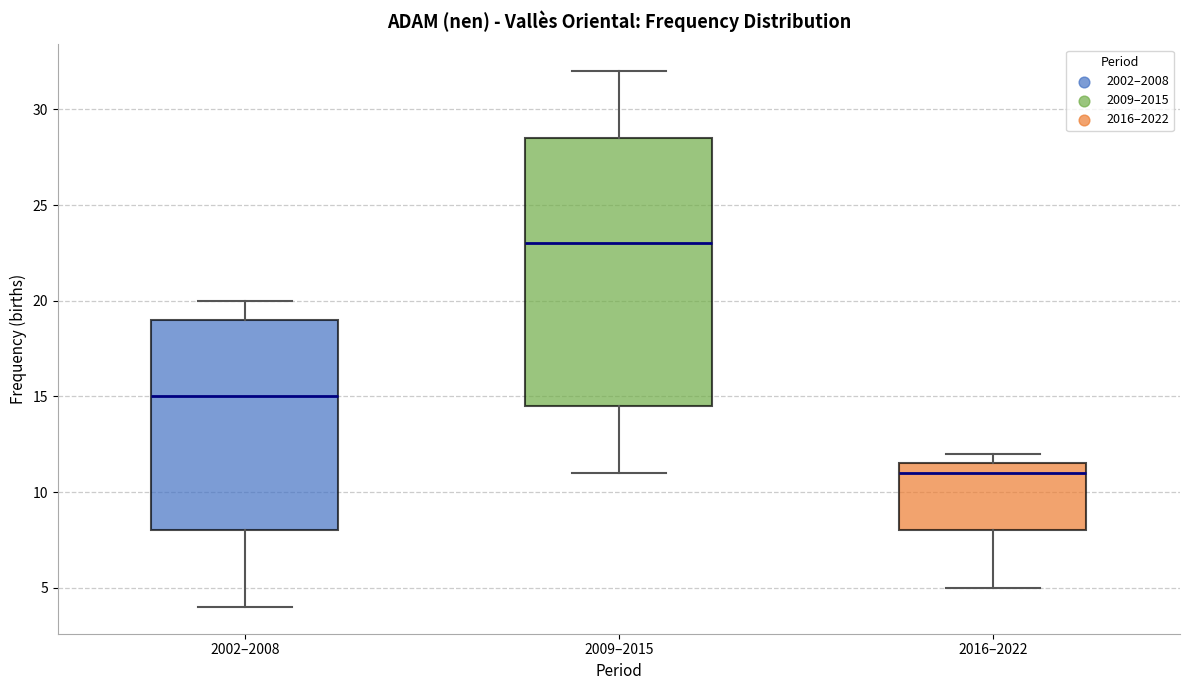

Reading left to right, transcribe this box plot: for each box, give where its median line is, the range the box spans, and where its two whiskers end, as read against the y-axis. The values are not printed on the chart, so give them approximately, as read against the axis.

2002–2008: median 15.0, box 8.0 to 19.0, whiskers 4.0 to 20.0
2009–2015: median 23.0, box 14.5 to 28.5, whiskers 11.0 to 32.0
2016–2022: median 11.0, box 8.0 to 11.5, whiskers 5.0 to 12.0